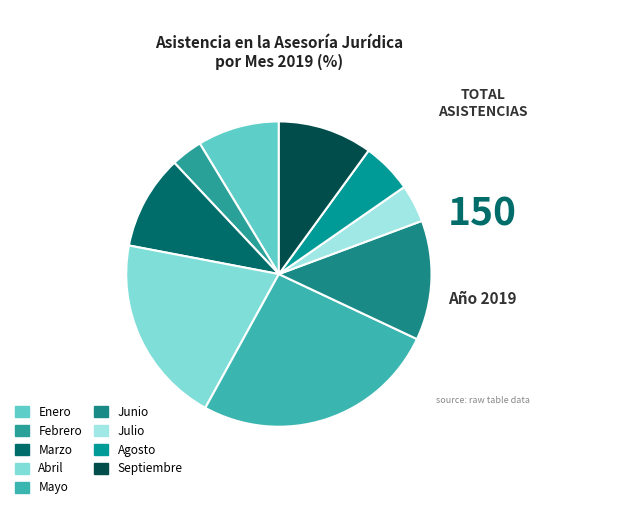

What is the ratio of the value at Abril to the value at Mayo?

0.8